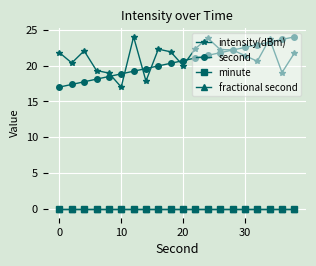

Is this an area chart (filled region under the line)?

No